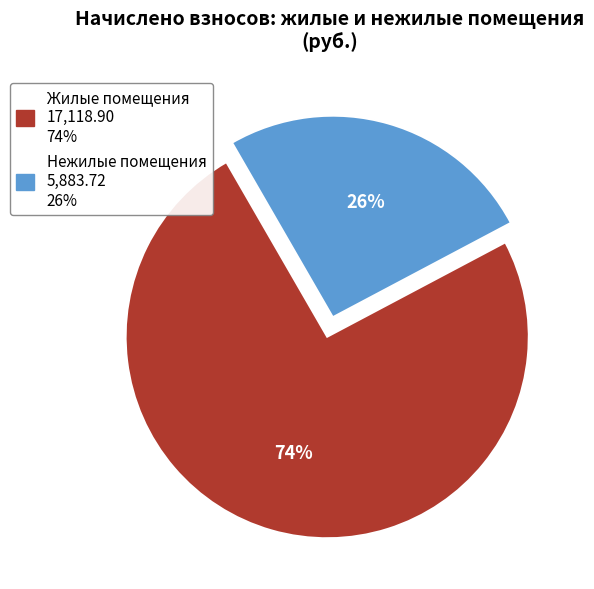

To the nearest percent, what is the average slice percentage?

50%